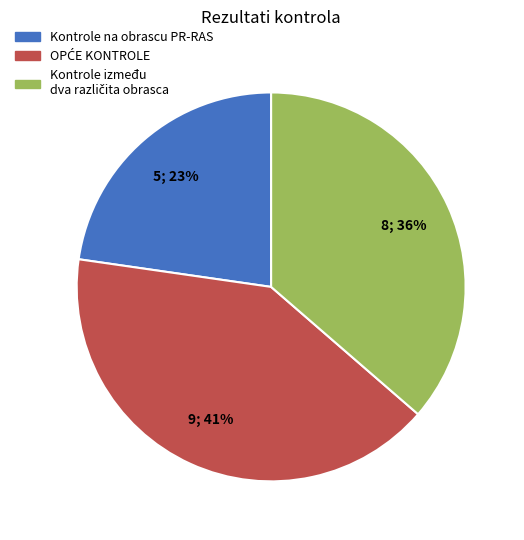

How many segments does this pie chart have?

3